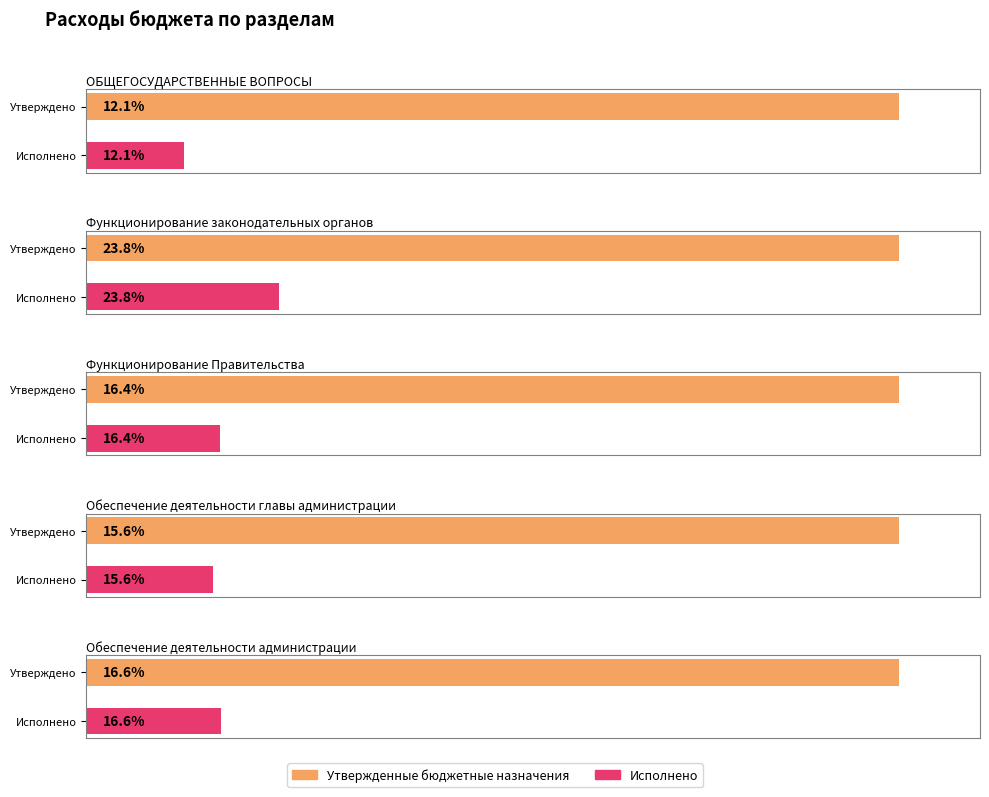

What is the spread (max minus min) of values at Функционирование законодательных органов?

46579.0